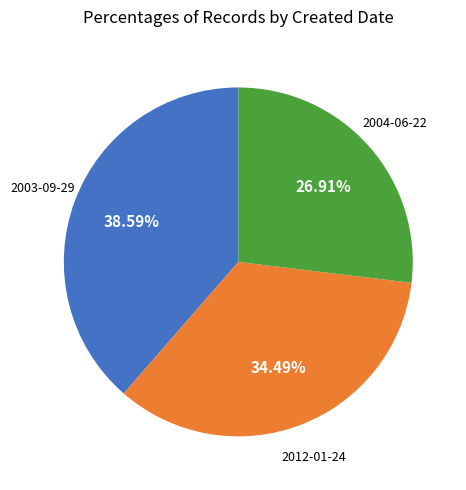

Which category has the biggest portion of the pie?

2003-09-29